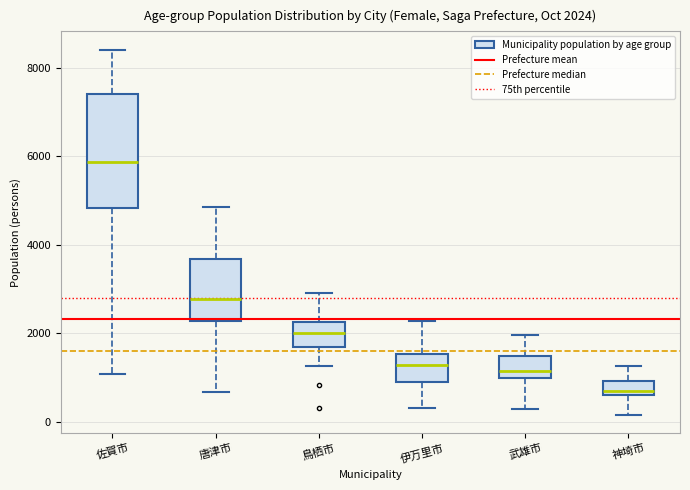

Which box has the highest median line?

佐賀市